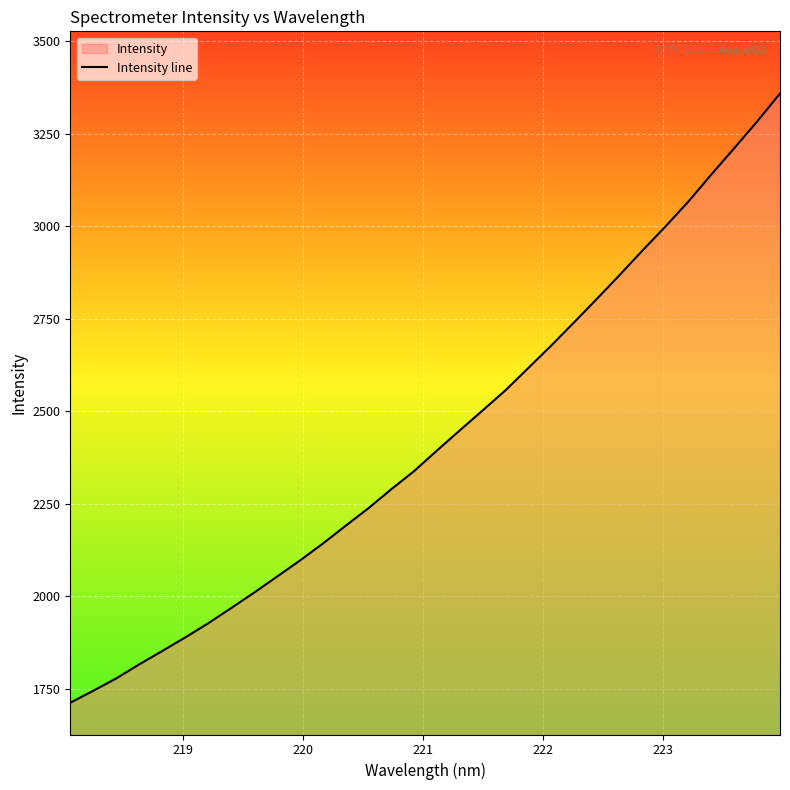

What is the difference between the maximum and minimum values?

1645.1